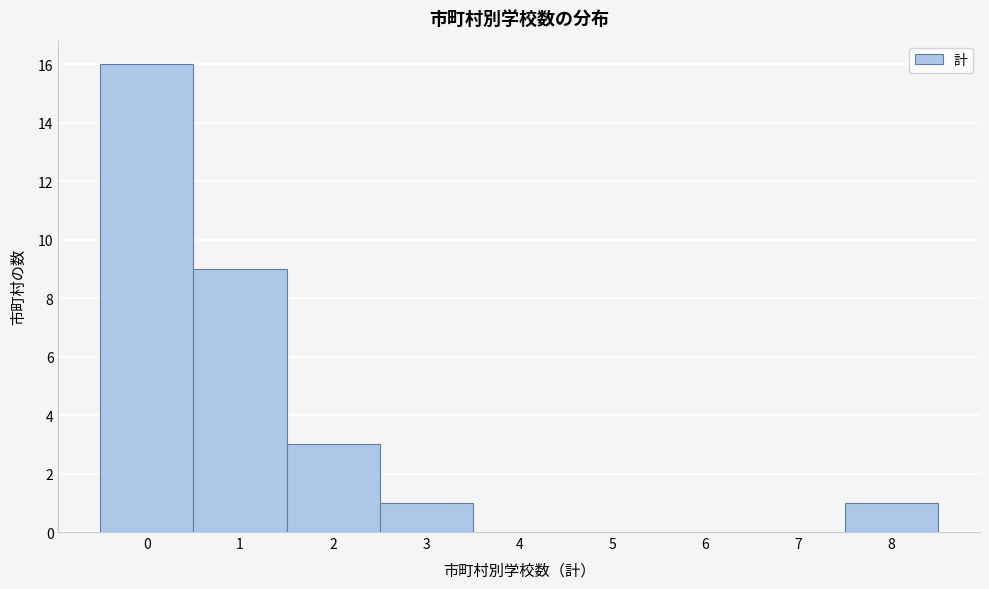

Reading left to right, transcribe this chart: for each bar, give the range it covers on the x-axis and its height. The values are not printed on the chart, so give them approximately, as read against the axis.

-0.5 to 0.5: 16
0.5 to 1.5: 9
1.5 to 2.5: 3
2.5 to 3.5: 1
3.5 to 4.5: 0
4.5 to 5.5: 0
5.5 to 6.5: 0
6.5 to 7.5: 0
7.5 to 8.5: 1